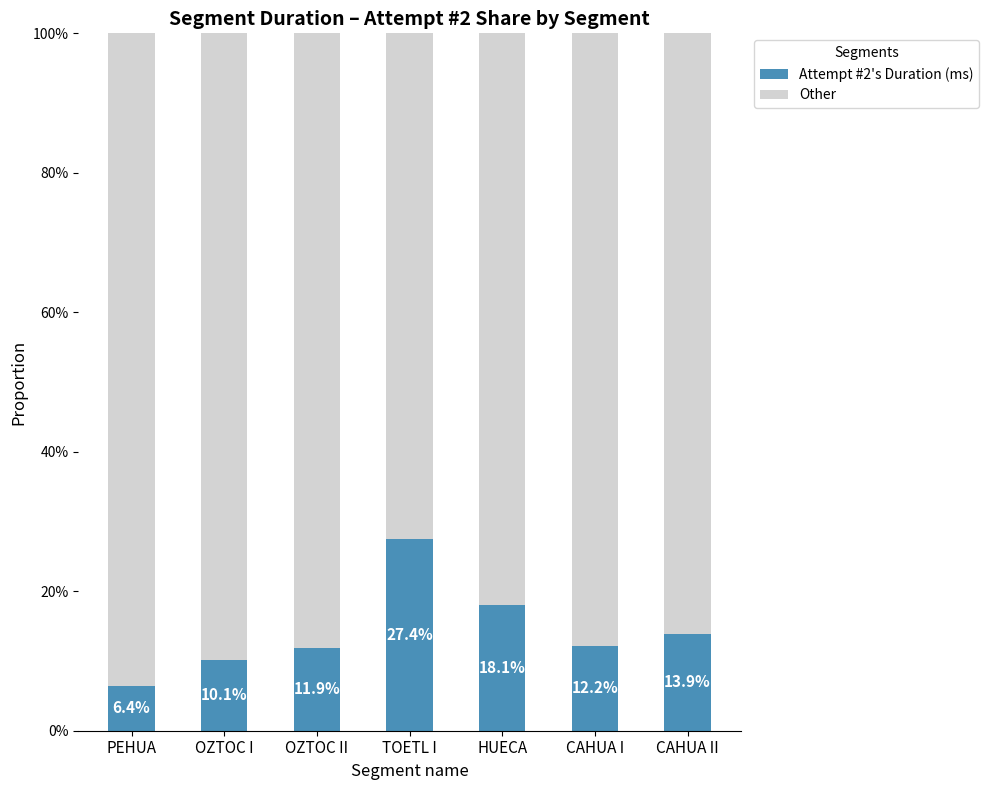

The Other series shows 0.9 at CAHUA II. True or false?

True